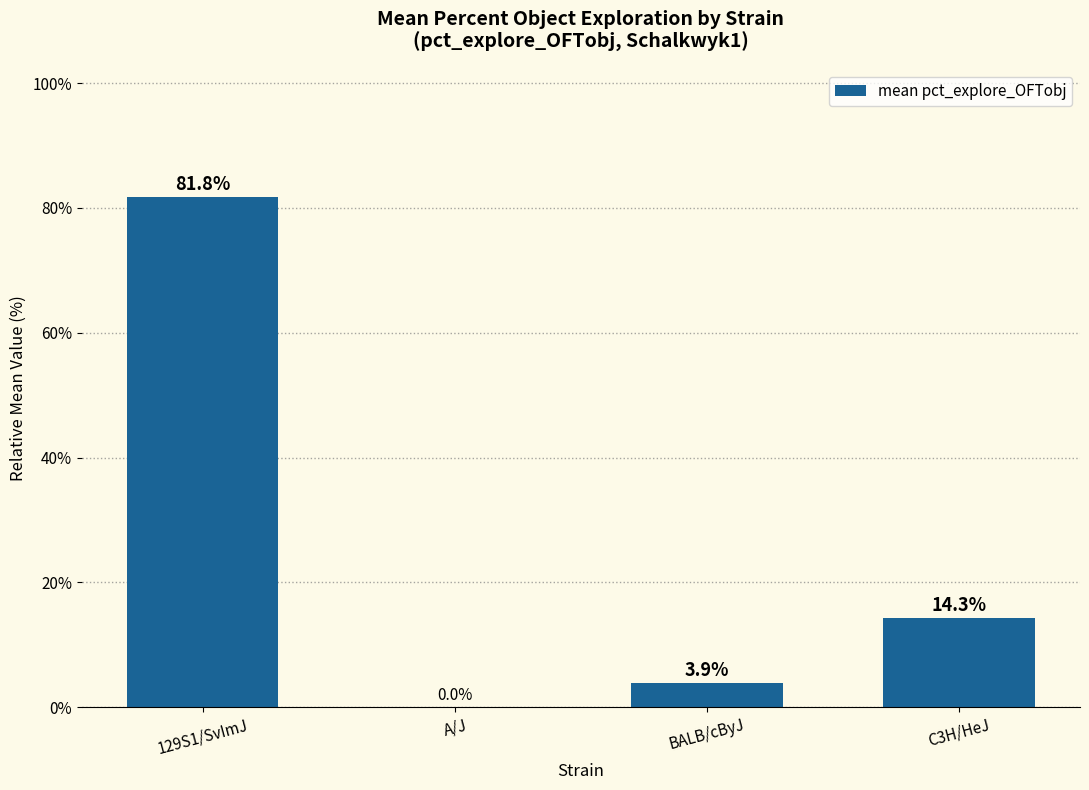

Does the chart contain stacked bars?

No